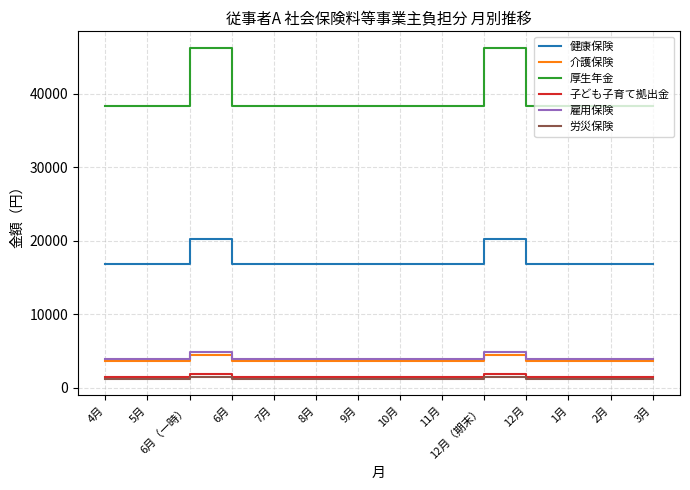

How many distinct data groups are displayed?

6